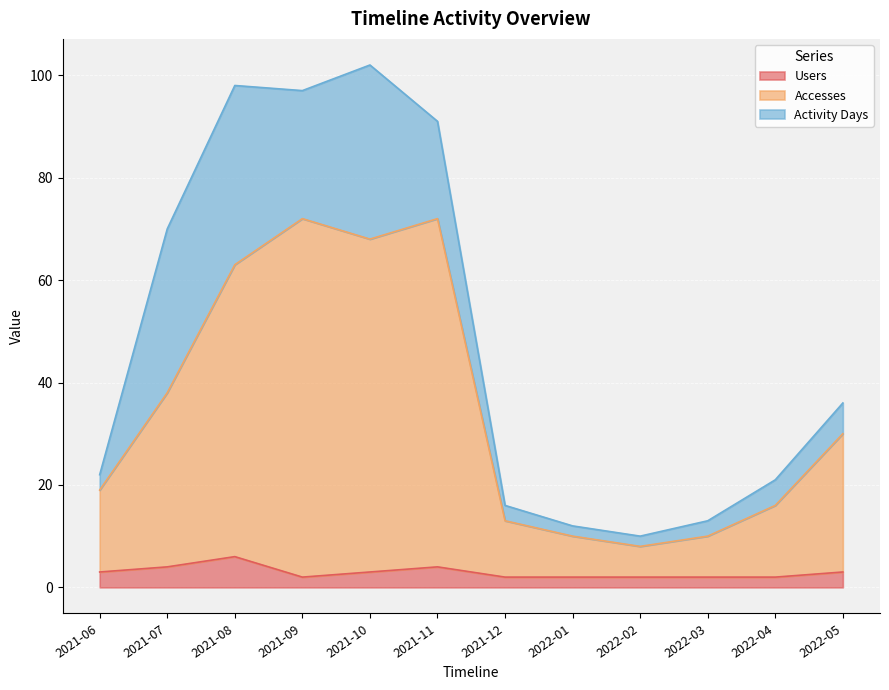

At which label does Users first exceed 3?

2021-07